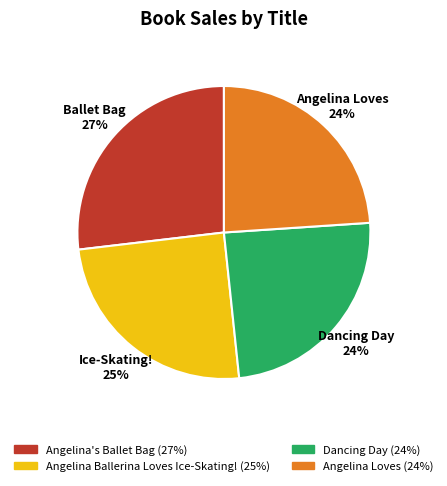

To the nearest percent, what is the difference between the largest and smallest slice percentages?

3%